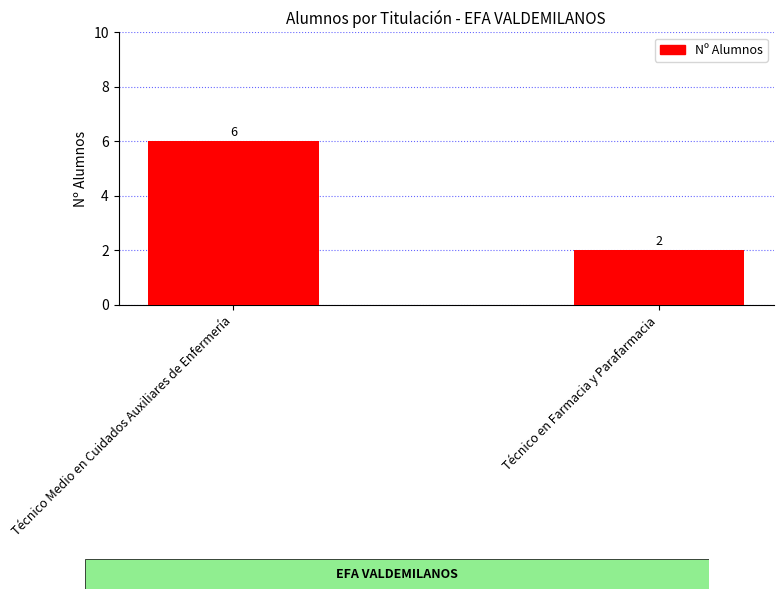

Reading left to right, extract all data points from this chart.

6	2